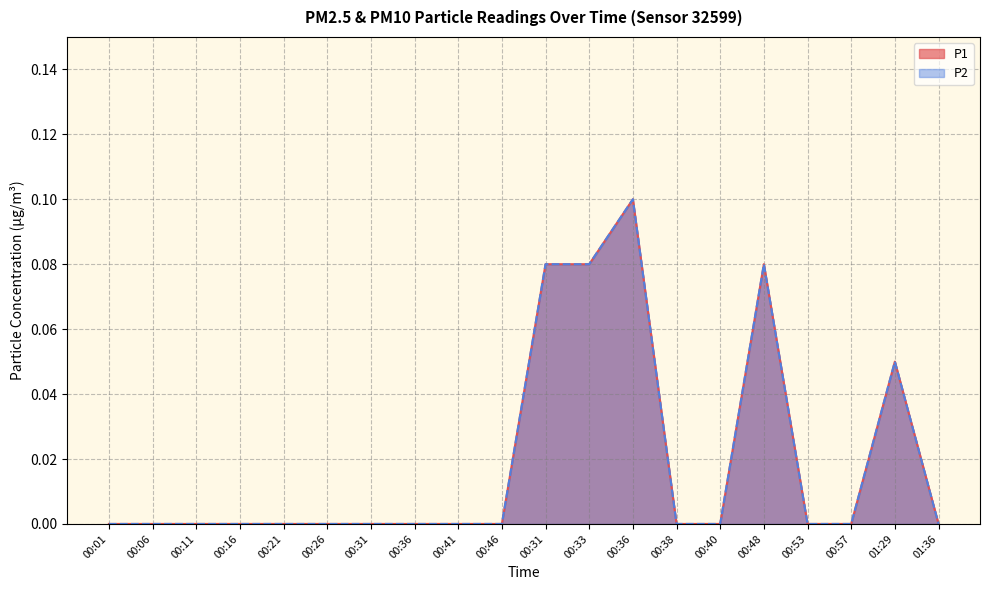

Which series changed the most between 00:57 and 01:29?

P1